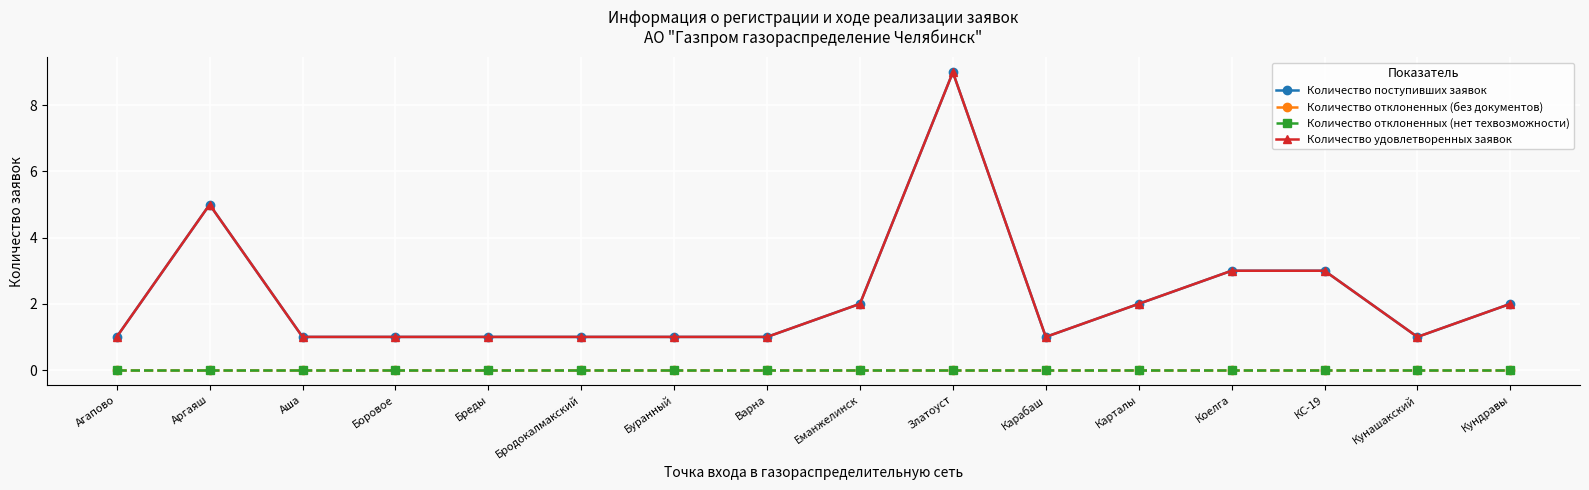

What is the maximum value shown in the chart?

9